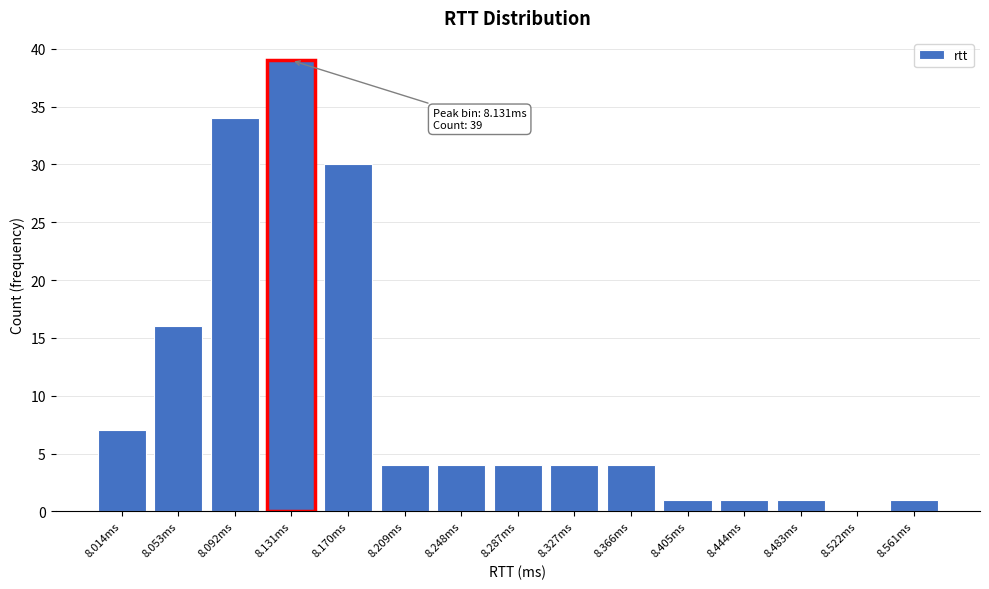

Reading left to right, extract all data points from this chart.

8.014ms=7	8.053ms=16	8.092ms=34	8.131ms=39	8.170ms=30	8.209ms=4	8.248ms=4	8.287ms=4	8.327ms=4	8.366ms=4	8.405ms=1	8.444ms=1	8.483ms=1	8.522ms=0	8.561ms=1